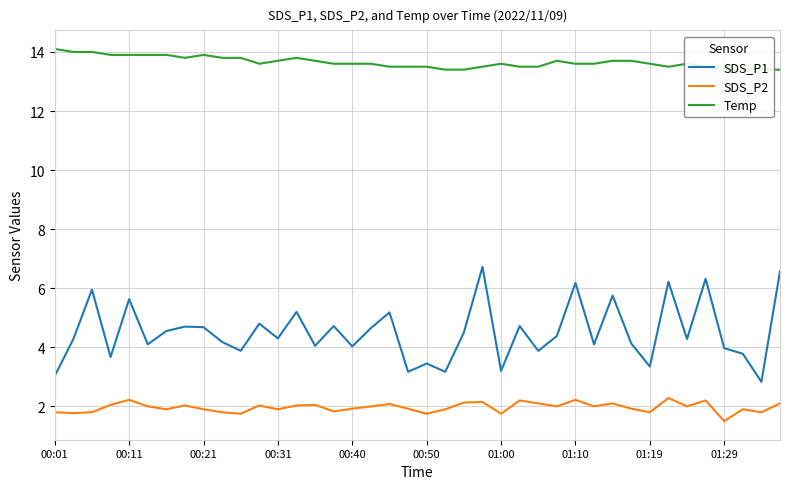

What is the difference between the Temp values at 33 and 39?

0.1